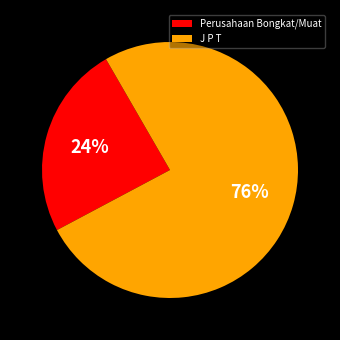

Rank the categories by value from lowest to highest.

Perusahaan Bongkat/Muat, J P T